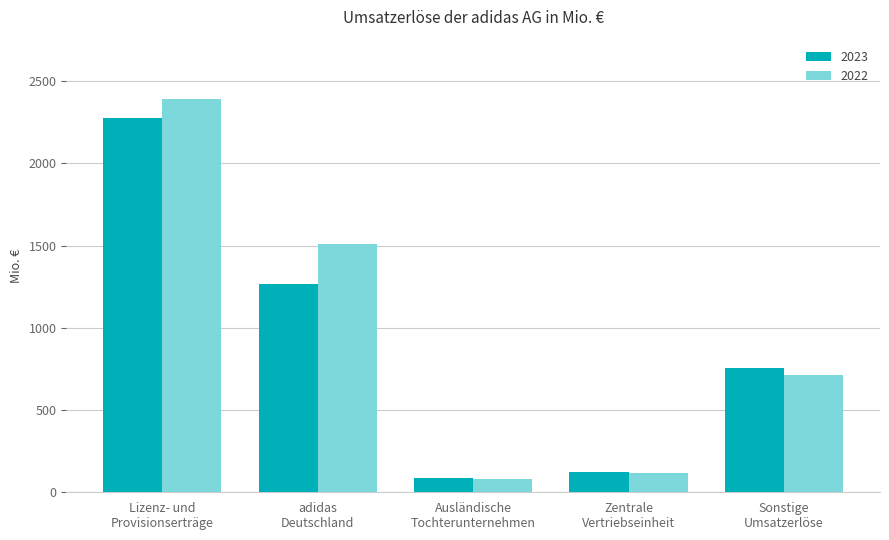

At which category does the chart reach its minimum across all series?

Ausländische
Tochterunternehmen